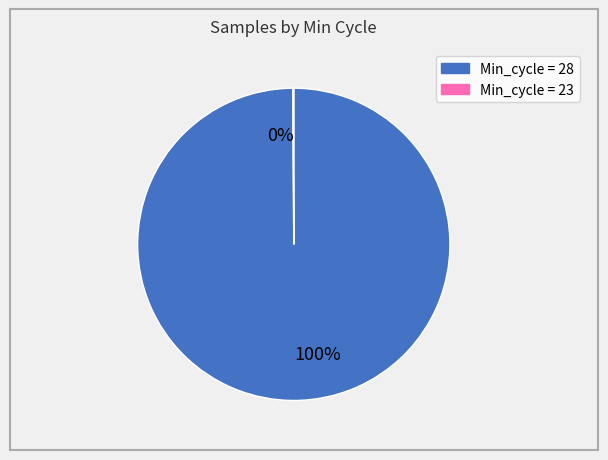

Does any single category account for the majority?

Yes